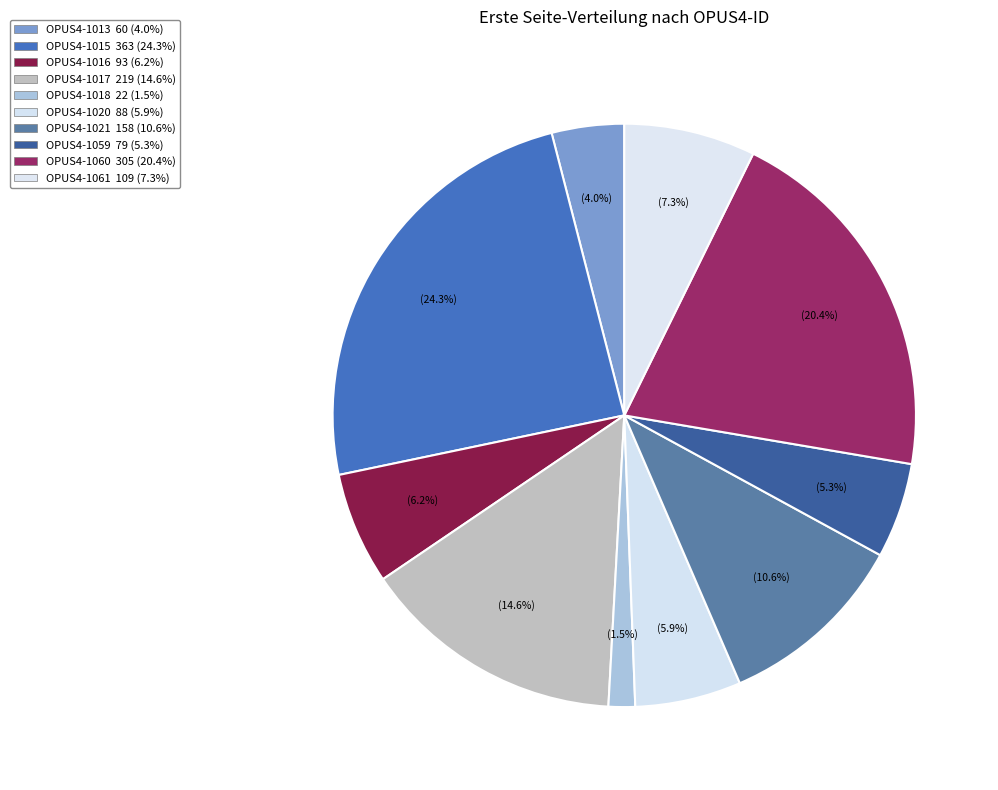

How many segments does this pie chart have?

10